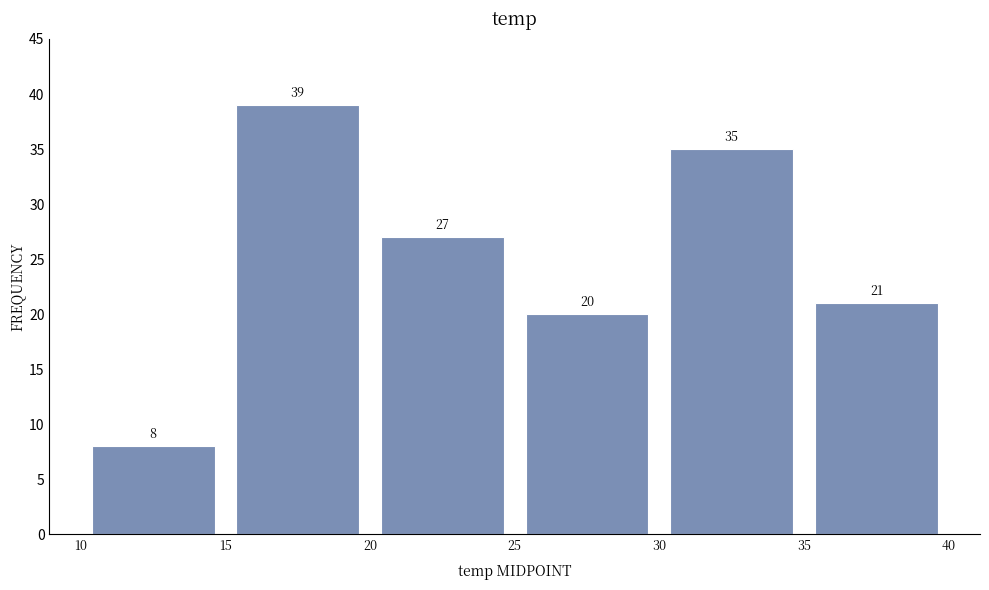

Reading left to right, transcribe this chart: for each bar, give the range it covers on the x-axis and its height.

10 to 15: 8
15 to 20: 39
20 to 25: 27
25 to 30: 20
30 to 35: 35
35 to 40: 21